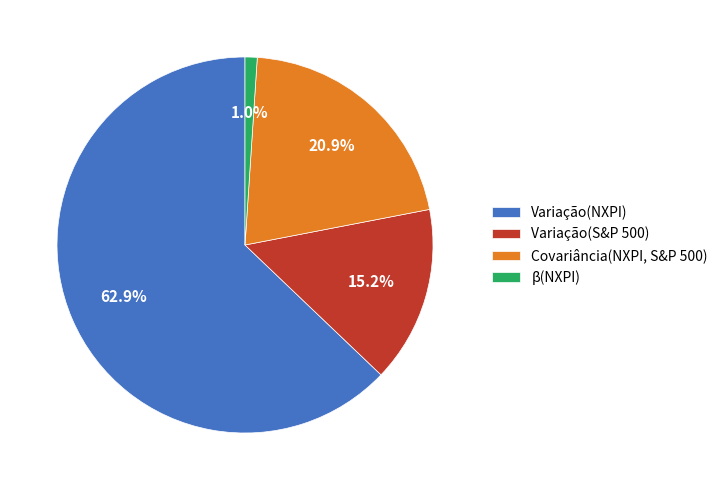

Does any single category account for the majority?

Yes